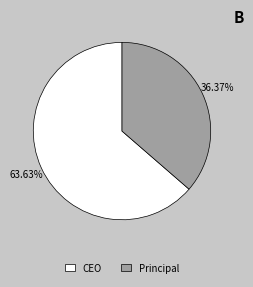

Does any single category account for the majority?

Yes